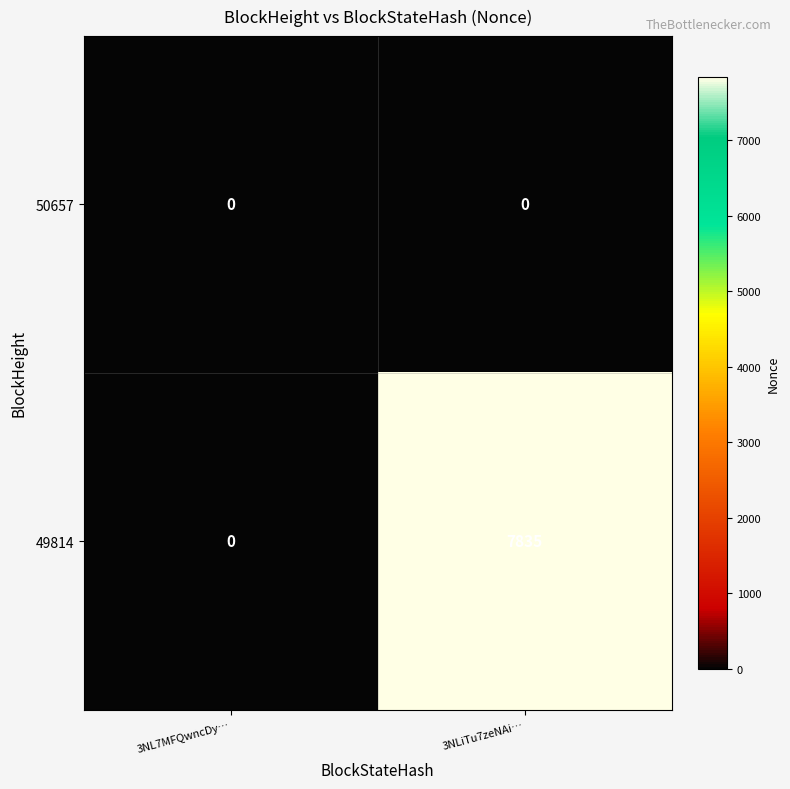

What is the total value across all series at 3NLiTu7zeNAi…?

7835